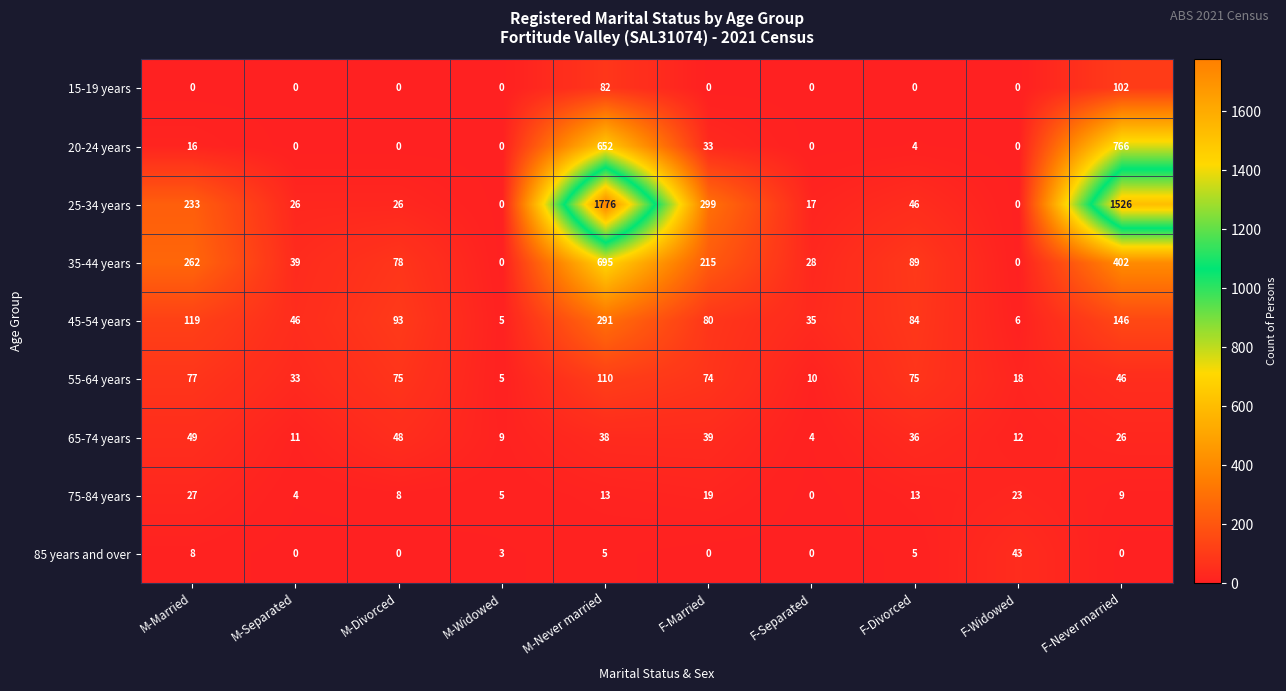

What is the greatest value displayed?

1776